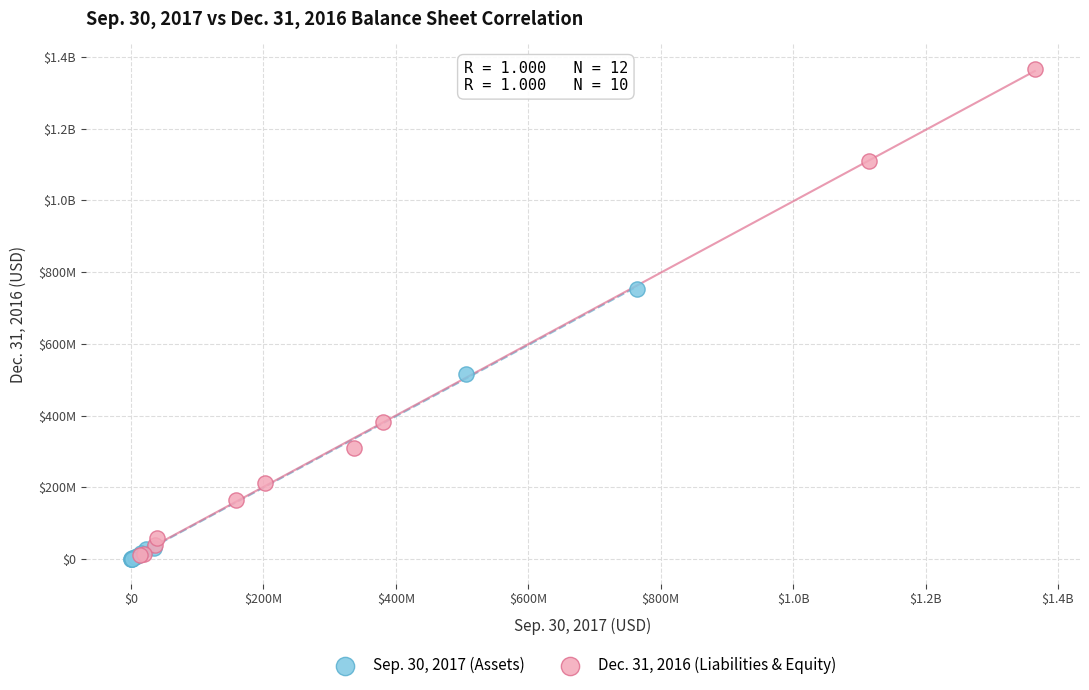

What are all the series names shown in the legend?

Sep. 30, 2017 (Assets), Dec. 31, 2016 (Liabilities & Equity)